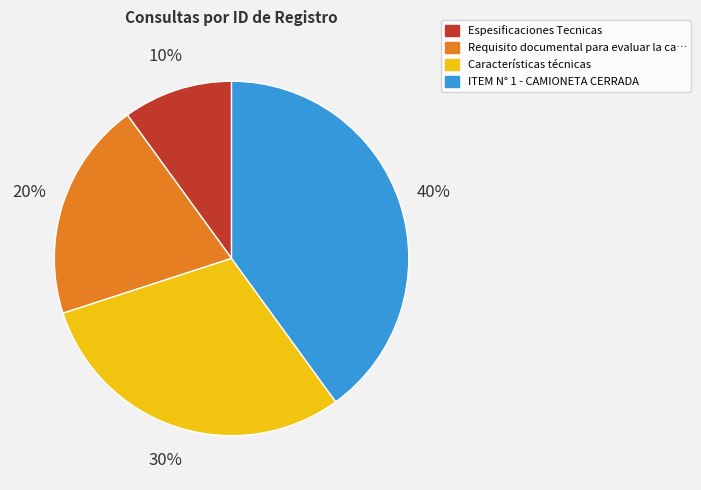

To the nearest percent, what portion does ITEM N° 1 - CAMIONETA CERRADA represent?

40%